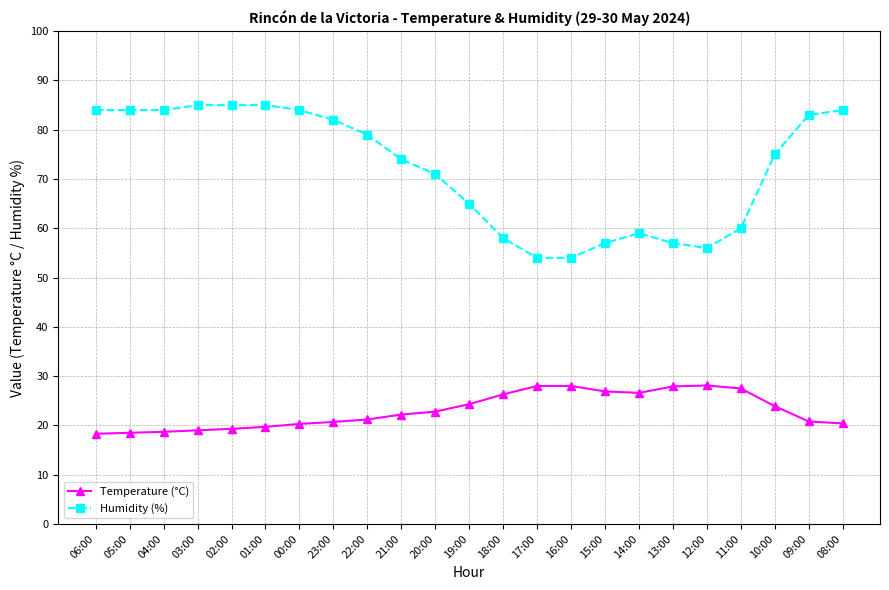

Reading right to left, extract all data points from this chart.

Temperature (°C): 0.2	0.2	0.2	0.3	0.3	0.3	0.3	0.3	0.3	0.3	0.3	0.2	0.2	0.2	0.2	0.2	0.2	0.2	0.2	0.2	0.2	0.2	0.2
Humidity (%): 0.8	0.8	0.8	0.6	0.6	0.6	0.6	0.6	0.5	0.5	0.6	0.7	0.7	0.7	0.8	0.8	0.8	0.8	0.8	0.8	0.8	0.8	0.8